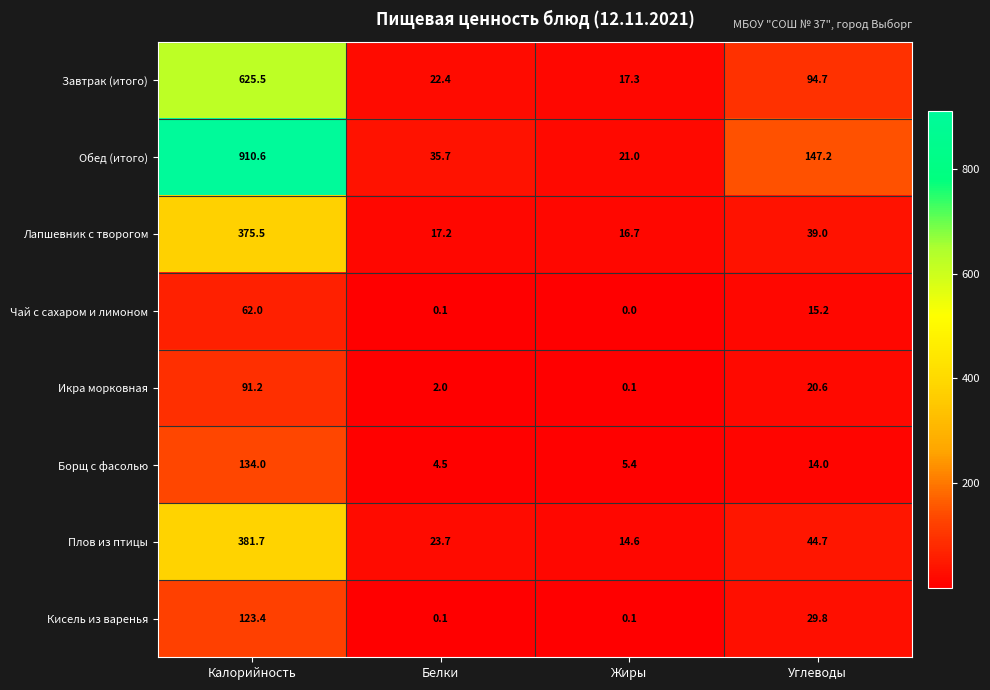

Count the number of data series in this chart.

8